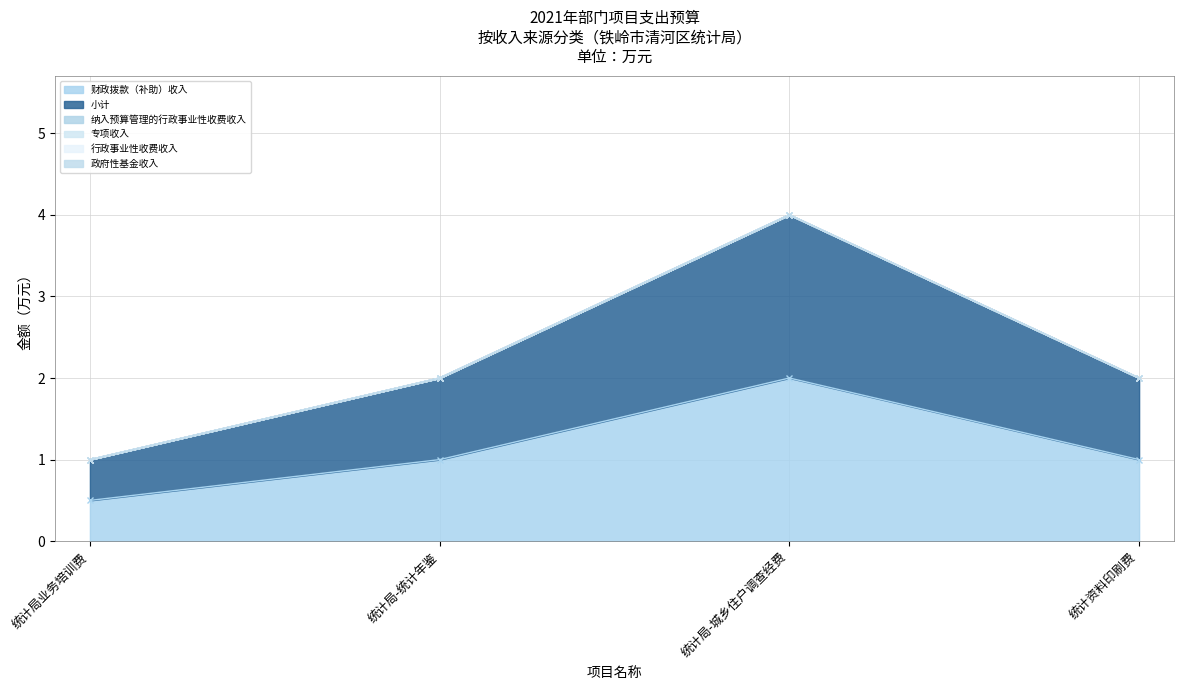

True or false: 财政拨款（补助）收入 has more than 1 interior local peaks.

False